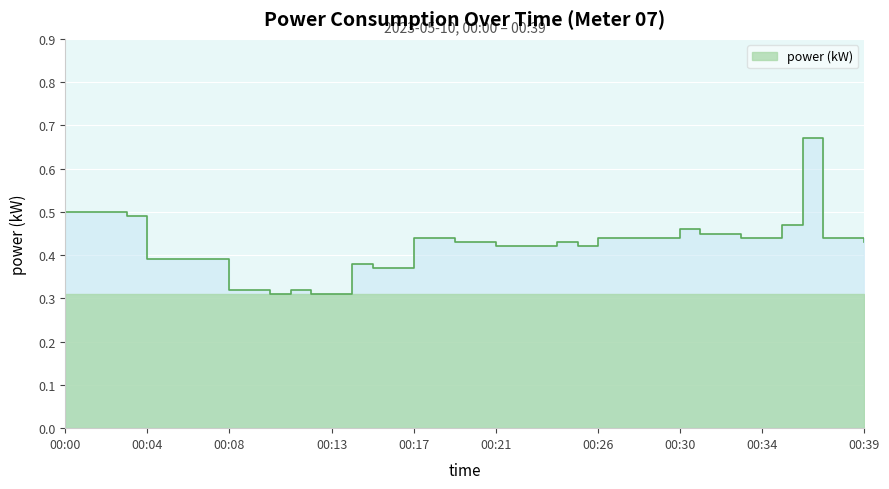

Reading left to right, list all the values displayed in this chart.

00:00=0.5	00:01=0.5	00:02=0.5	00:03=0.5	00:04=0.4	00:05=0.4	00:06=0.4	00:07=0.4	00:08=0.3	00:09=0.3	00:10=0.3	00:11=0.3	00:12=0.3	00:13=0.3	00:14=0.4	00:15=0.4	00:16=0.4	00:17=0.4	00:18=0.4	00:19=0.4	00:20=0.4	00:21=0.4	00:22=0.4	00:23=0.4	00:24=0.4	00:25=0.4	00:26=0.4	00:27=0.4	00:28=0.4	00:29=0.4	00:30=0.5	00:31=0.5	00:32=0.5	00:33=0.4	00:34=0.4	00:35=0.5	00:36=0.7	00:37=0.4	00:38=0.4	00:39=0.4